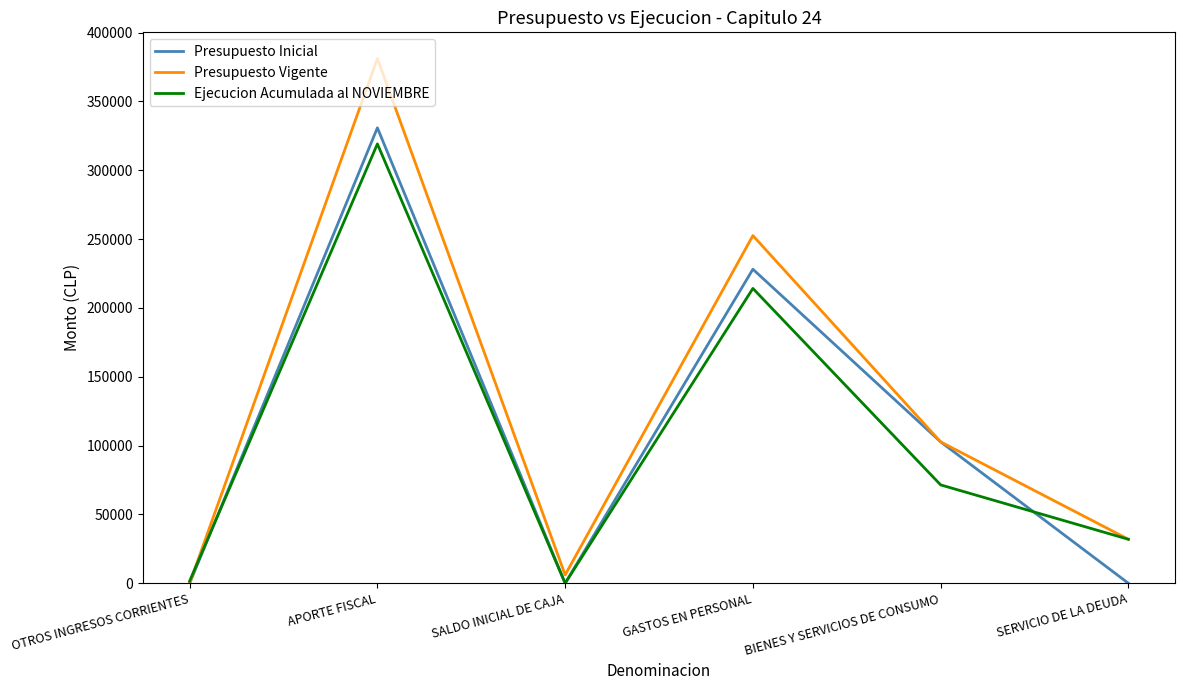

Is the value of Presupuesto Vigente at SERVICIO DE LA DEUDA greater than the value of Presupuesto Inicial at OTROS INGRESOS CORRIENTES?

Yes